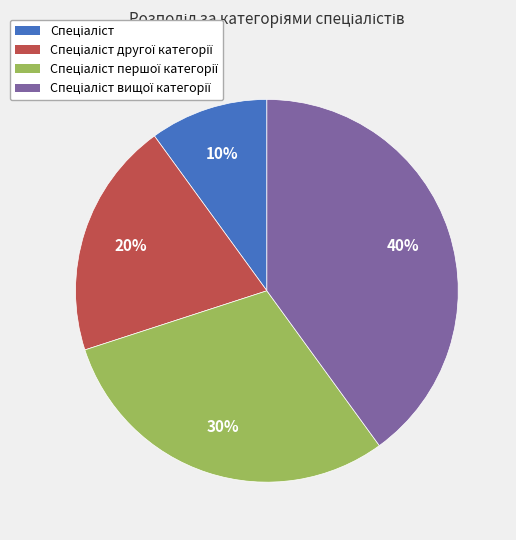

Is there any slice that represents more than half of the pie?

No